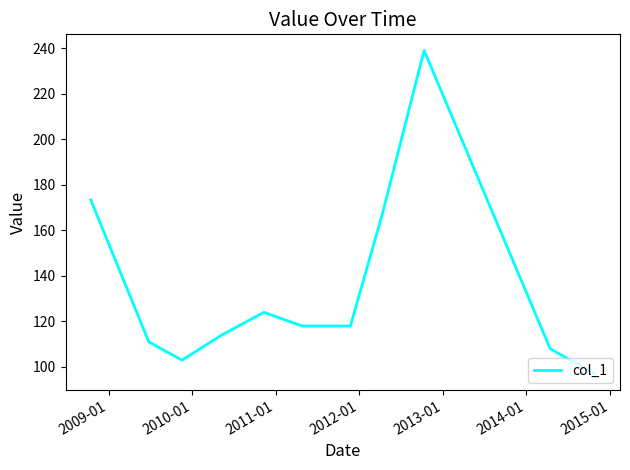

What is the greatest value displayed?

239.0